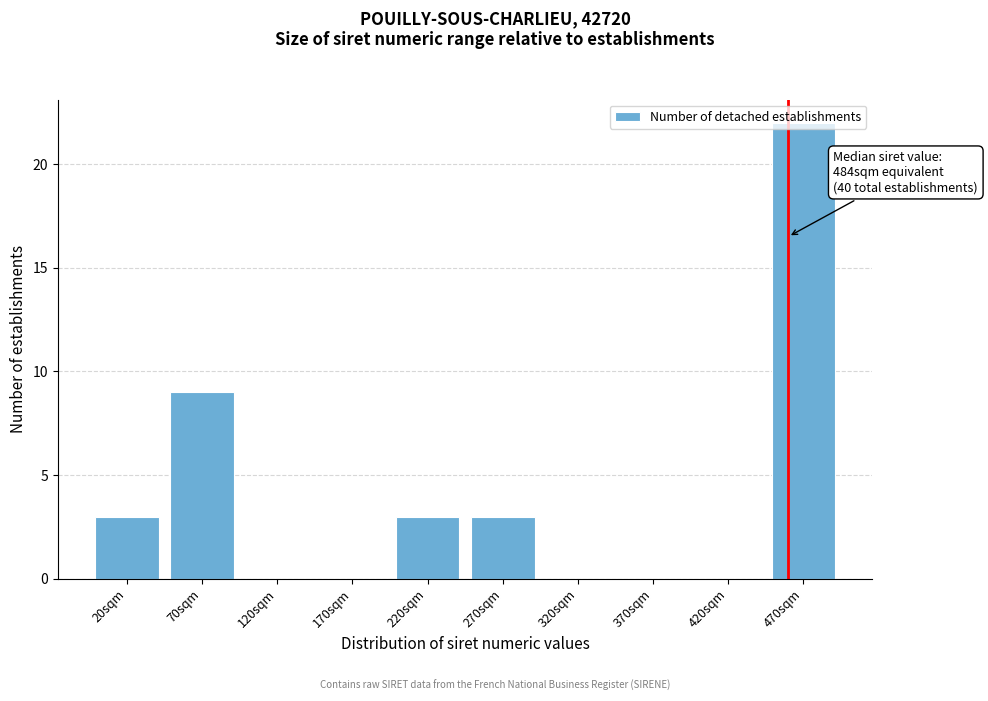

What is the sum of the values at 320sqm and 220sqm?

3